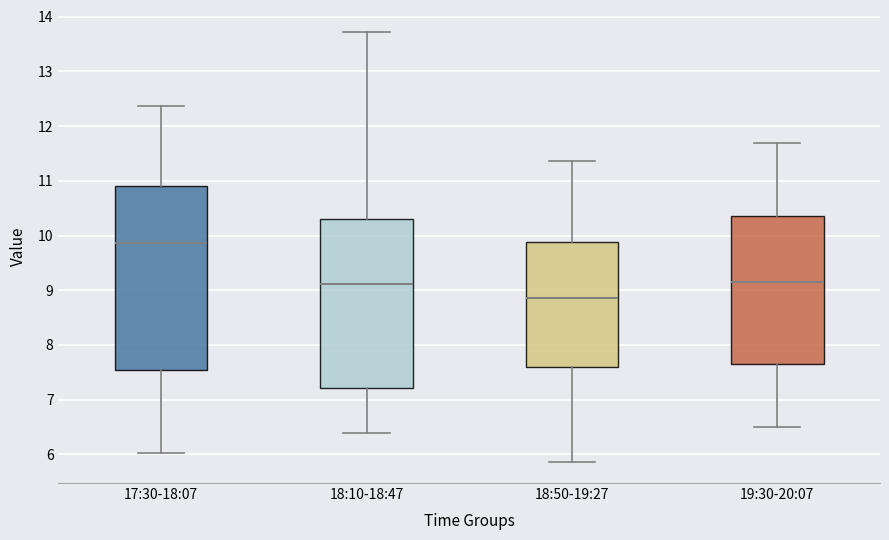

Reading left to right, read every box against the y-axis: the position of its median line, the range the box covers, and the ends of its whiskers. The values are not printed on the chart, so give them approximately, as read against the axis.

17:30-18:07: median 9.9, box 7.5 to 10.9, whiskers 6.0 to 12.4
18:10-18:47: median 9.1, box 7.2 to 10.3, whiskers 6.4 to 13.7
18:50-19:27: median 8.9, box 7.6 to 9.9, whiskers 5.9 to 11.4
19:30-20:07: median 9.2, box 7.7 to 10.4, whiskers 6.5 to 11.7